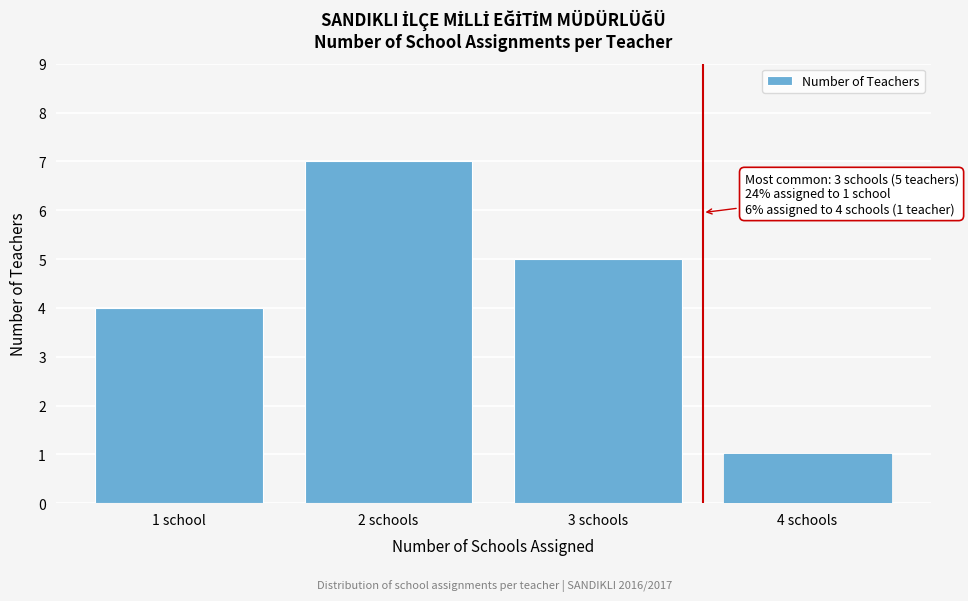

Reading left to right, extract all data points from this chart.

4	7	5	1